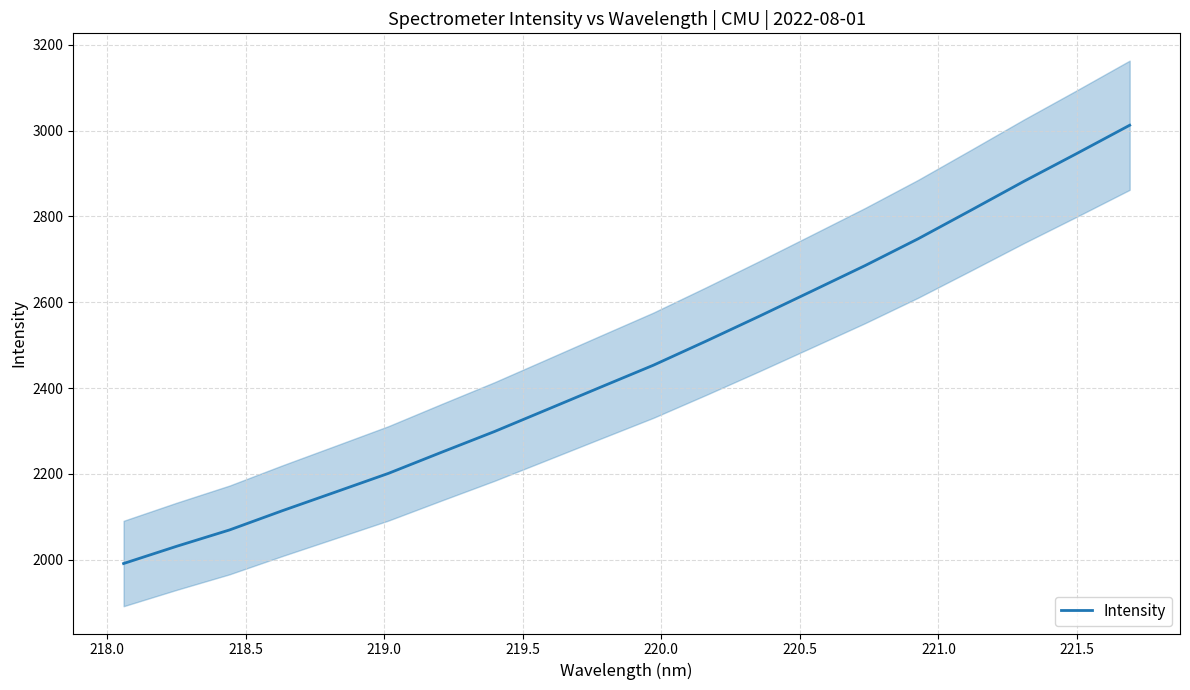

What is the minimum value shown in the chart?

1990.9